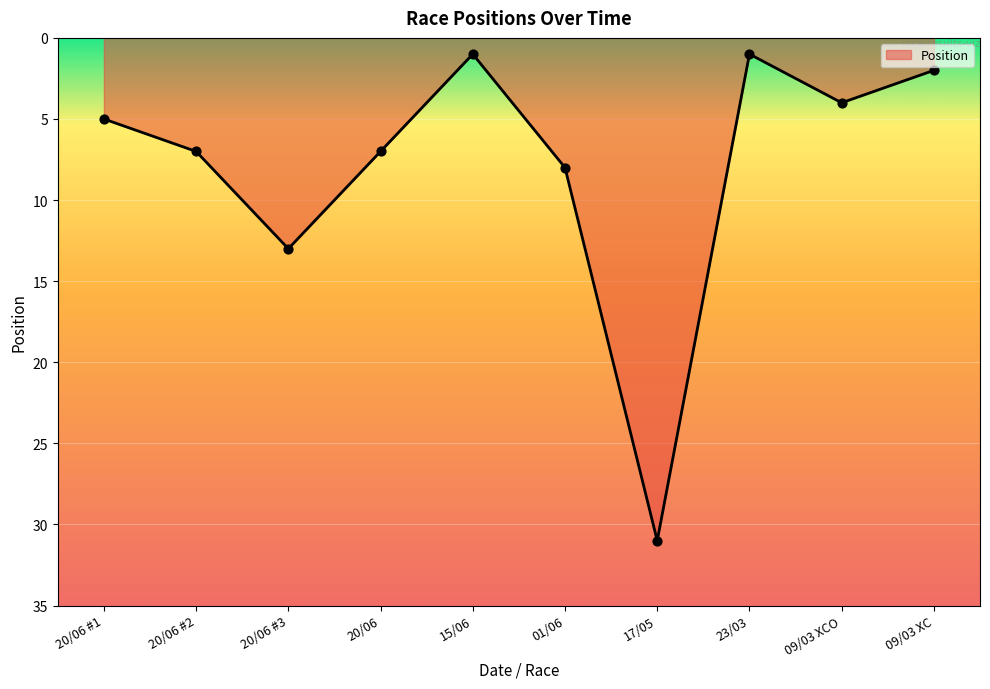

Which has a higher value, 09/03 XCO or 23/03?

09/03 XCO